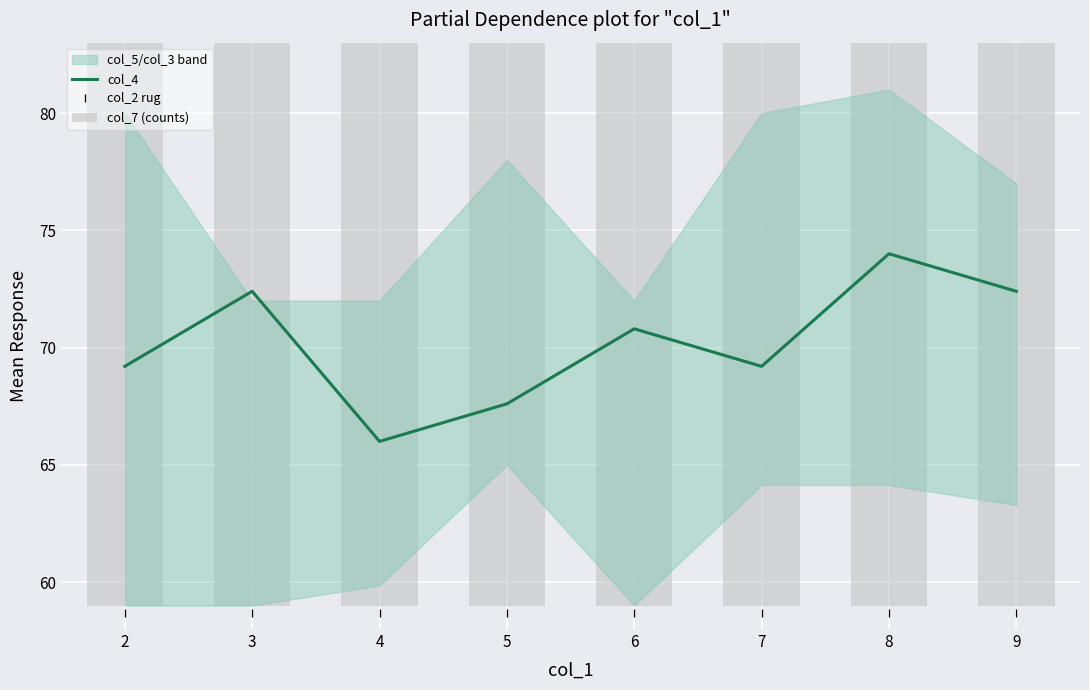

List the series in order of their peak value, lowest first.

col_2 rug, col_7 (counts), col_4